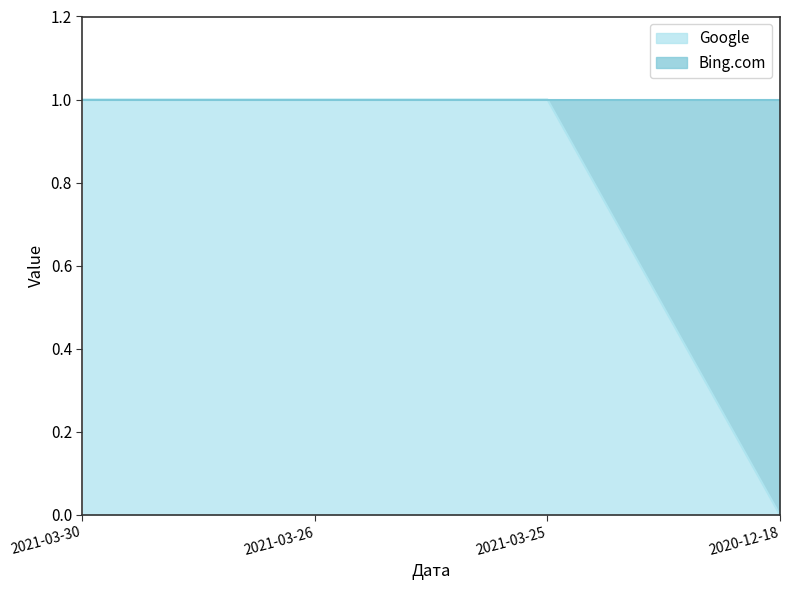

Reading left to right, extract all data points from this chart.

1	1	1	0